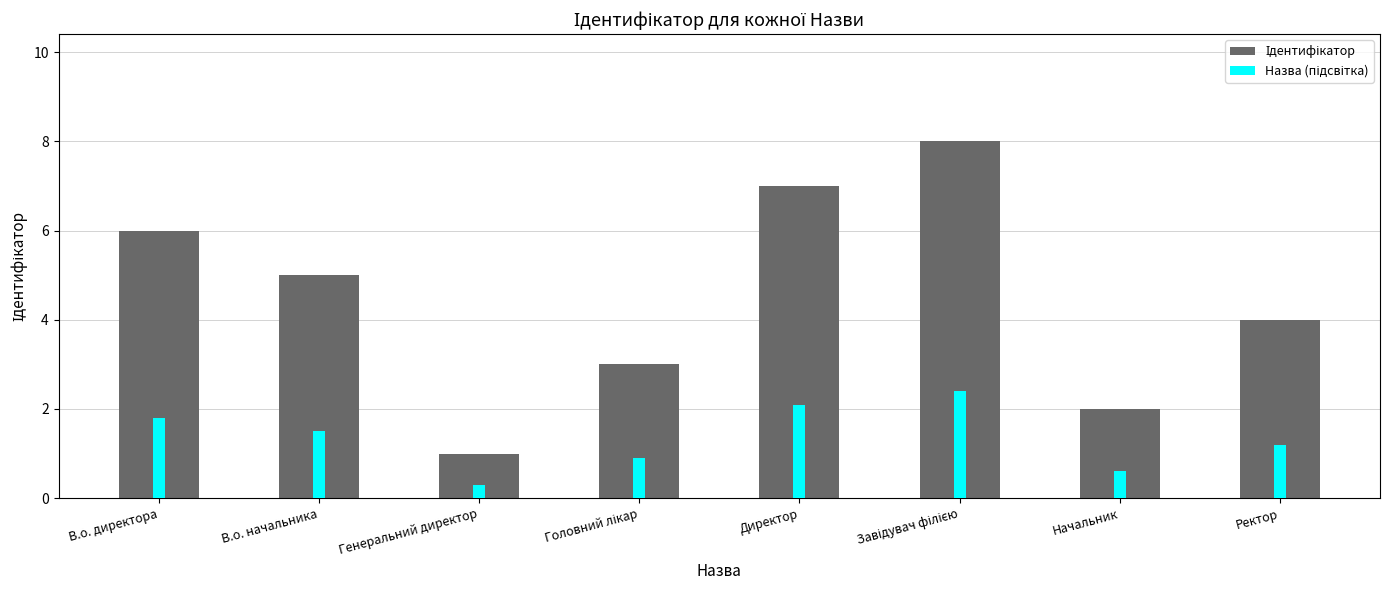

What is the label of the 1st bar from the right?

Ректор